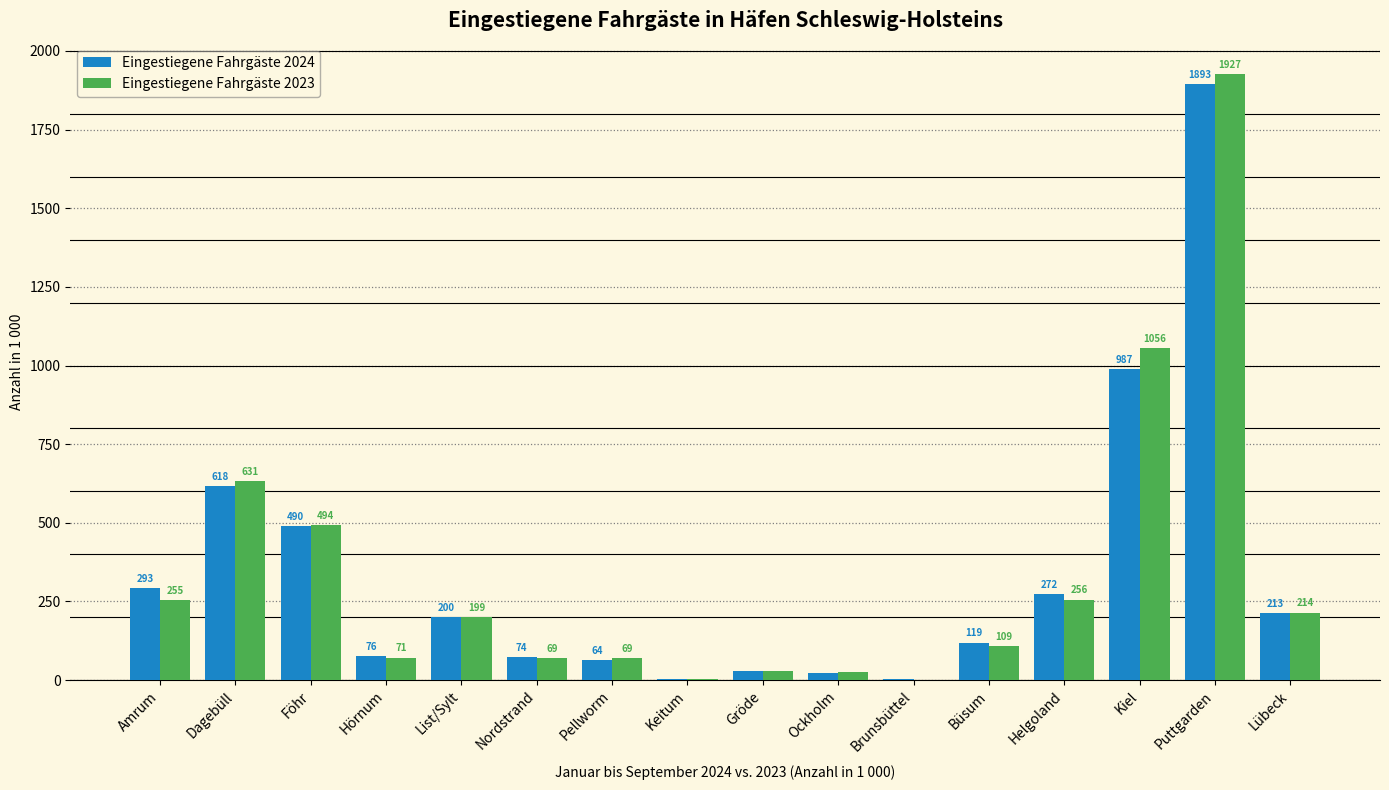

At which label does Eingestiegene Fahrgäste 2023 first exceed 198?

Amrum